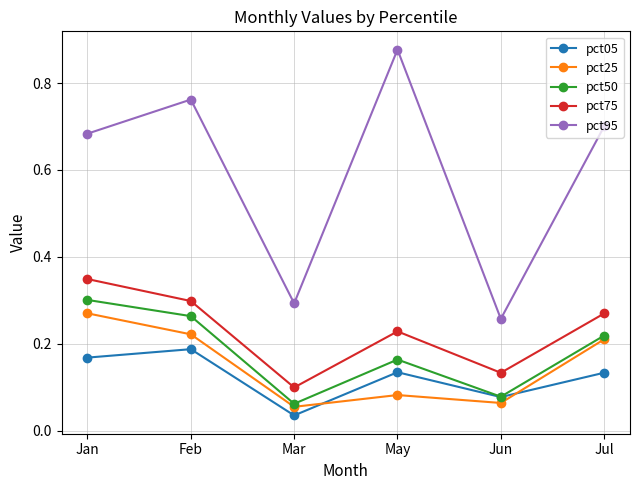

Which series has the widest spread of values?

pct95